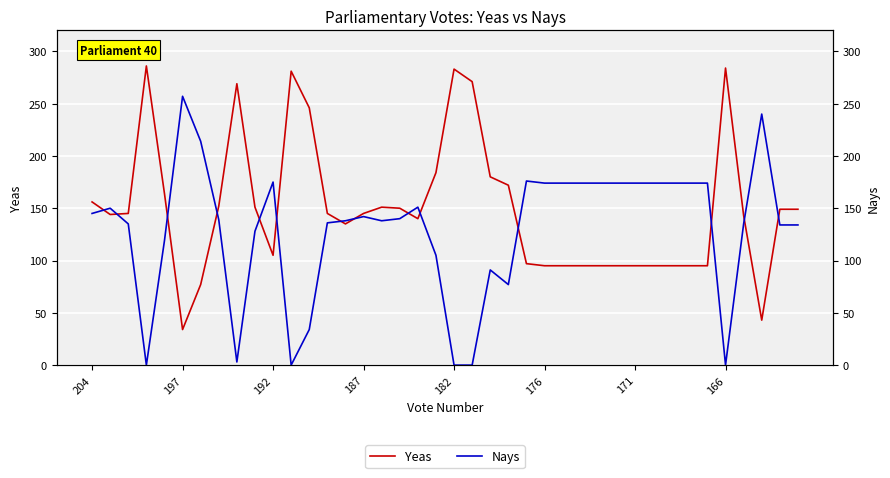

At how many categories does at least one series exceed 160?

26